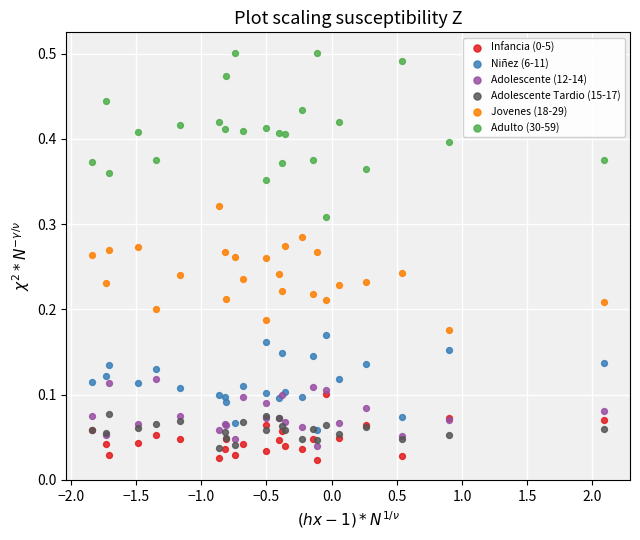

Which series contains the highest Y value?

Adulto (30-59)